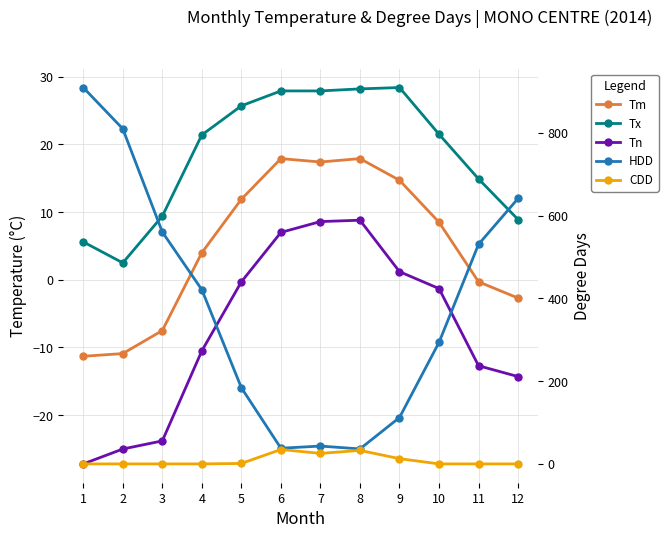

List the labels in order of Tx value, smallest first.

2, 1, 12, 3, 11, 4, 10, 5, 6, 7, 8, 9